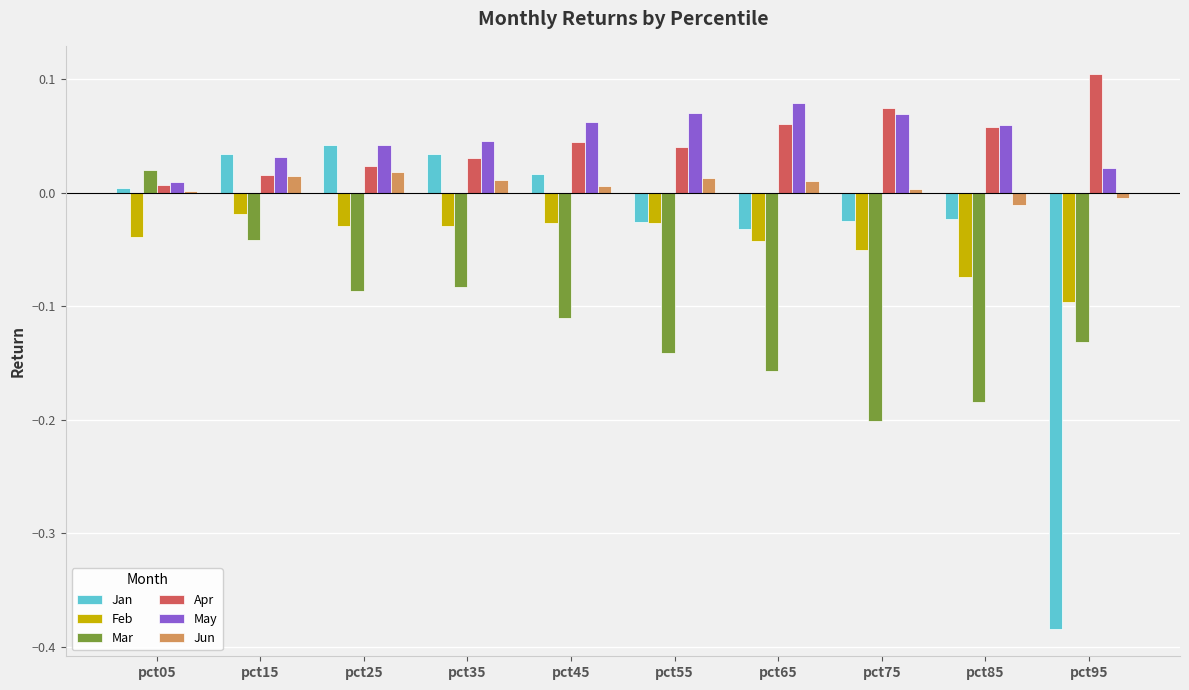

What are all the series names shown in the legend?

Jan, Feb, Mar, Apr, May, Jun